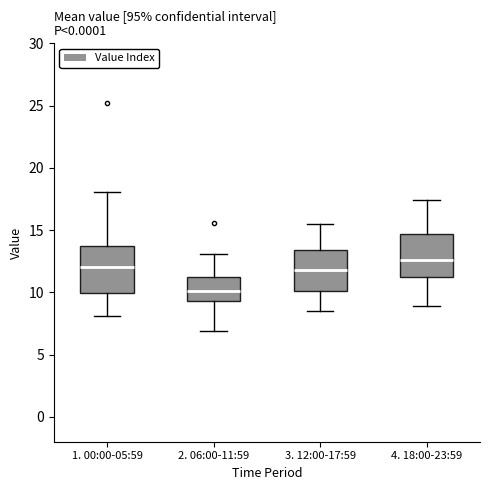

Reading left to right, read every box against the y-axis: the position of its median line, the range the box covers, and the ends of its whiskers. The values are not printed on the chart, so give them approximately, as read against the axis.

1. 00:00-05:59: median 12.0, box 10.0 to 13.5, whiskers 8.0 to 18.0
2. 06:00-11:59: median 10.0, box 9.5 to 11.0, whiskers 7.0 to 13.0
3. 12:00-17:59: median 12.0, box 10.0 to 13.5, whiskers 8.5 to 15.5
4. 18:00-23:59: median 12.5, box 11.0 to 14.5, whiskers 9.0 to 17.5